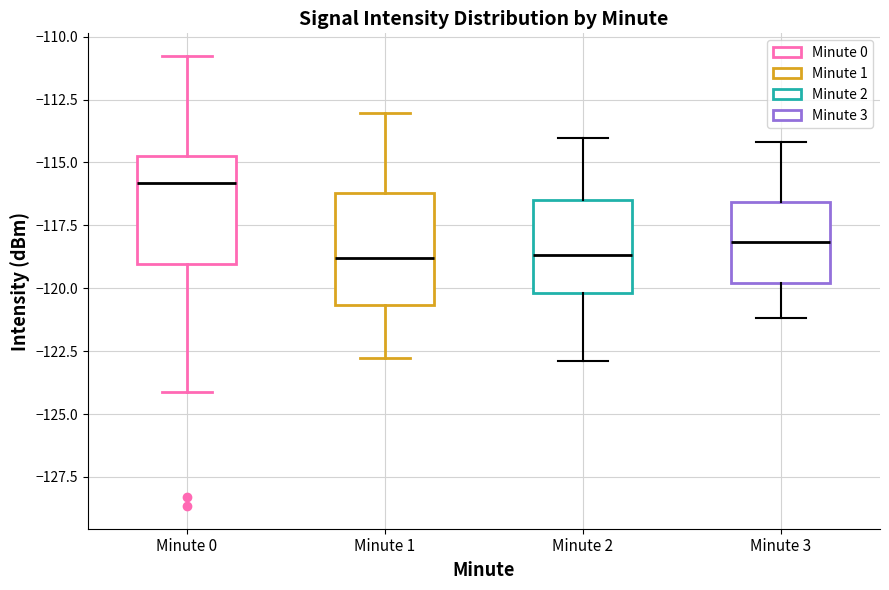

Where is the lower edge of the box for Minute 0 on the y-axis? The values are not printed on the chart, so give them approximately, as read against the axis.

-119.0